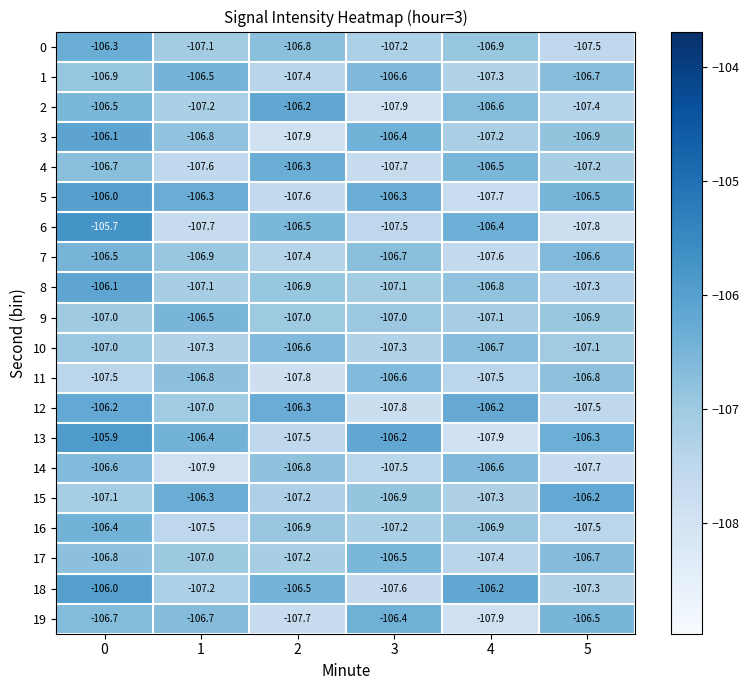

True or false: 17 has a value of -62.5 at 4.

False